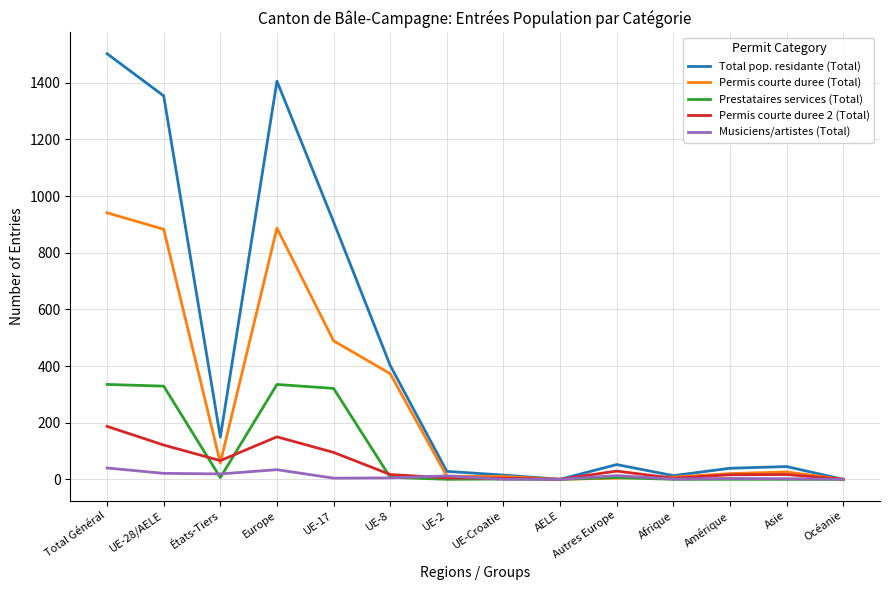

At which label is Total pop. residante (Total) closest to 751?

UE-17